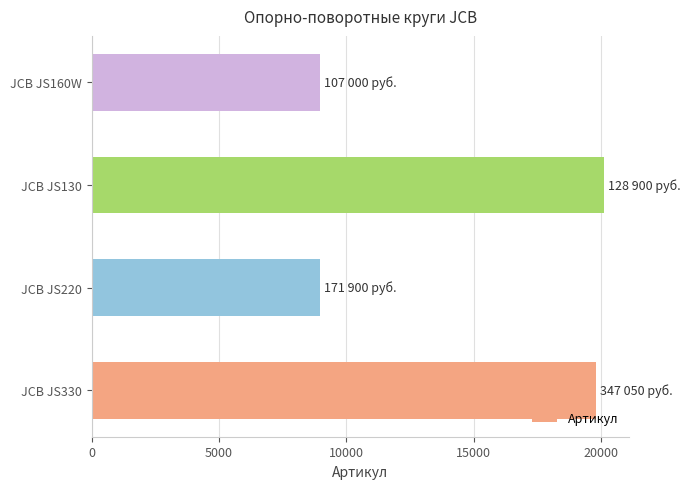

Approximately how many times larger is the value at JCB JS160W compared to JCB JS220?

1.0